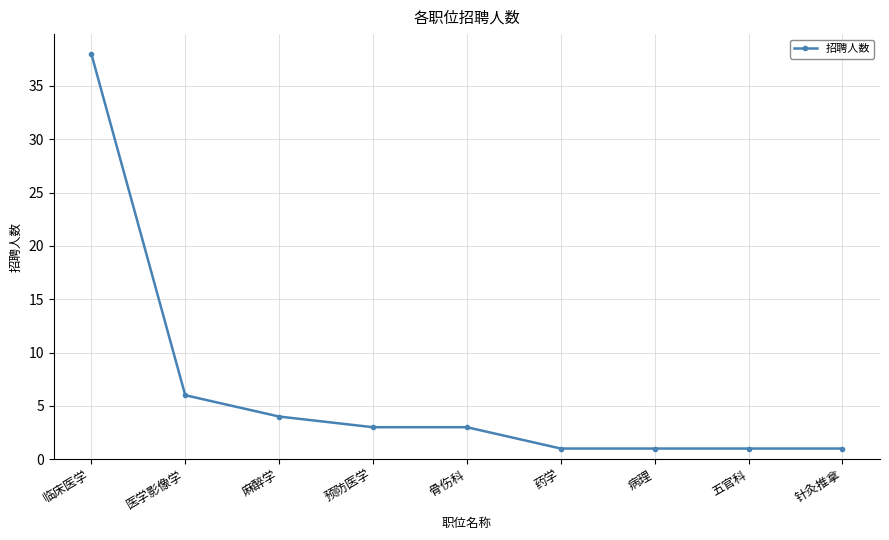

Is it true that the value at 药学 is 1?

True